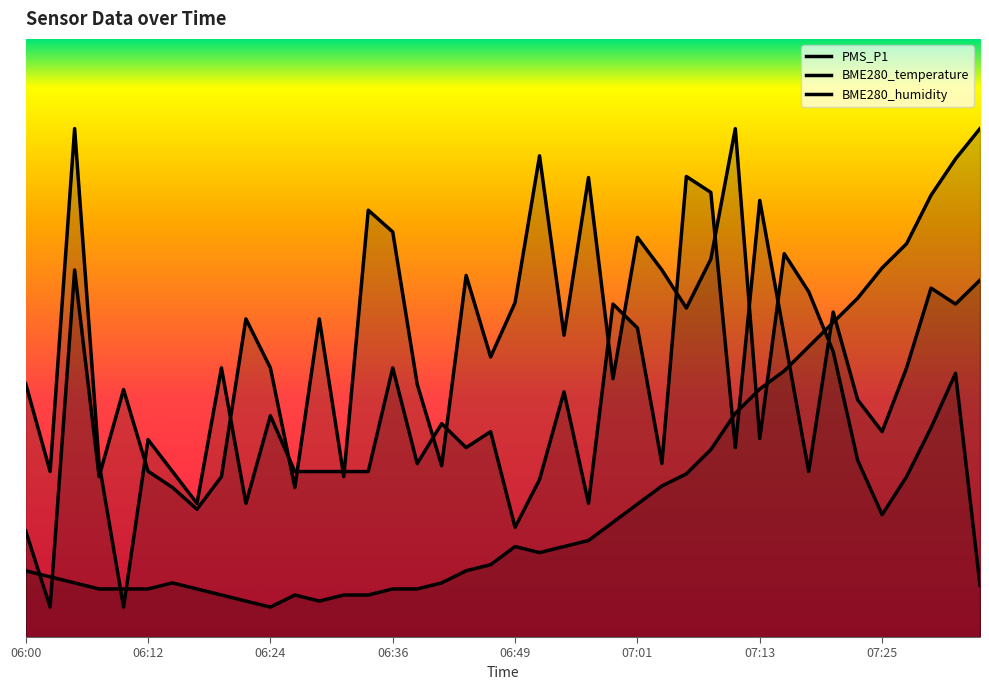

Reading right to left, extract all data points from this chart.

PMS_P1: 47.5	44.3	46.5	35.7	27.1	31.4	43.2	21.8	40.0	58.3	25.0	59.3	61.5	22.8	41.1	44.3	17.5	32.5	20.7	14.2	27.1	25.0	28.2	22.8	35.7	21.8	21.8	21.8	21.8	29.3	17.5	35.7	17.5	21.8	26.1	3.5	22.8	67.9	21.8	33.6
BME280_temperature: 67.9	63.8	59.0	52.4	49.2	45.1	41.8	38.6	35.3	32.9	29.6	24.7	21.5	19.8	17.4	14.9	12.5	11.7	10.9	11.7	9.2	8.4	6.8	6.0	6.0	5.1	5.1	4.3	5.1	3.5	4.3	5.1	6.0	6.8	6.0	6.0	6.0	6.8	7.6	8.4
BME280_humidity: 6.4	35.0	27.7	21.1	16.0	23.3	37.9	46.0	51.1	26.2	67.9	50.4	43.8	48.9	53.3	34.3	61.3	40.1	64.3	44.5	37.2	48.2	22.5	33.5	54.0	56.9	21.1	42.3	19.6	35.7	42.3	21.1	16.7	19.6	21.8	32.8	21.1	48.9	3.5	13.8